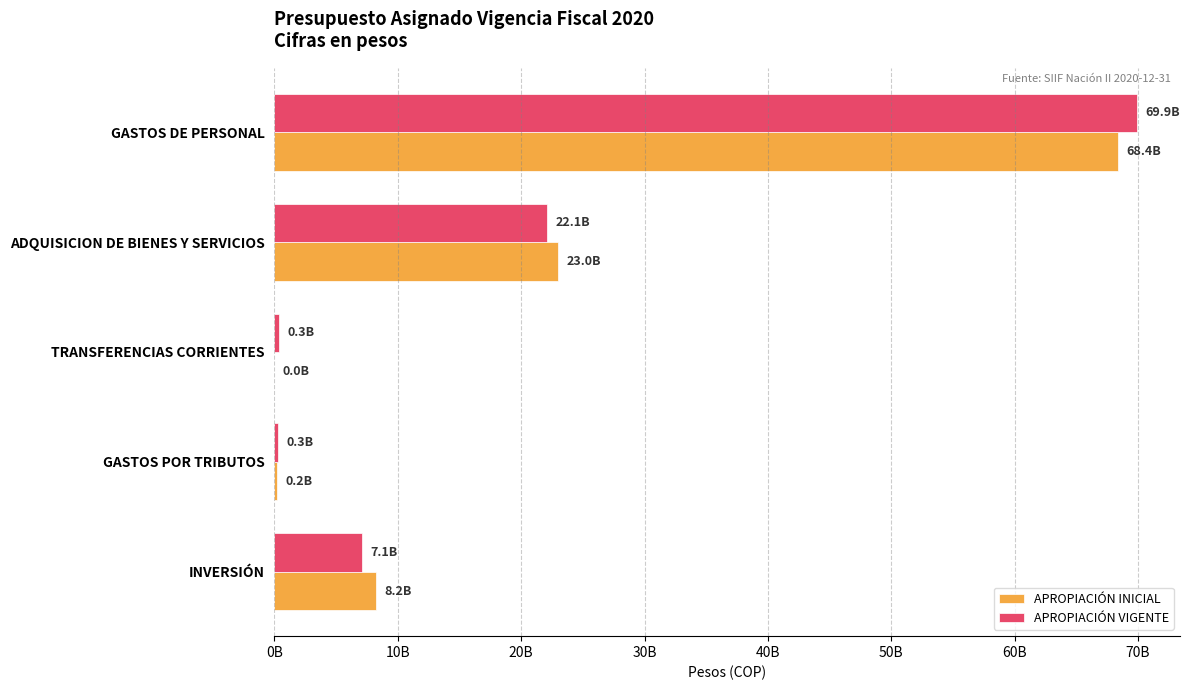

List the series in order of their overall mean, lowest first.

APROPIACIÓN VIGENTE, APROPIACIÓN INICIAL